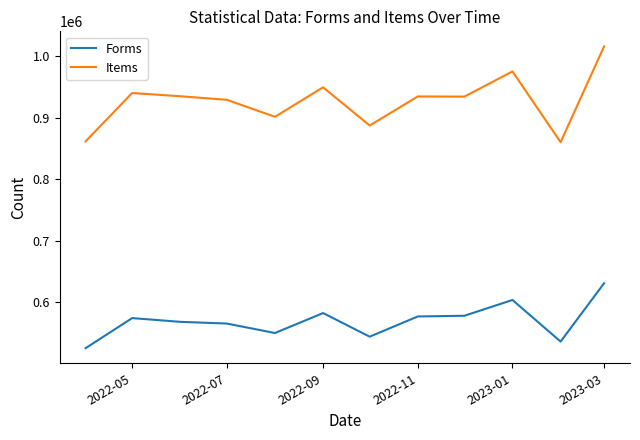

What is the lowest value of the Forms series?

524833